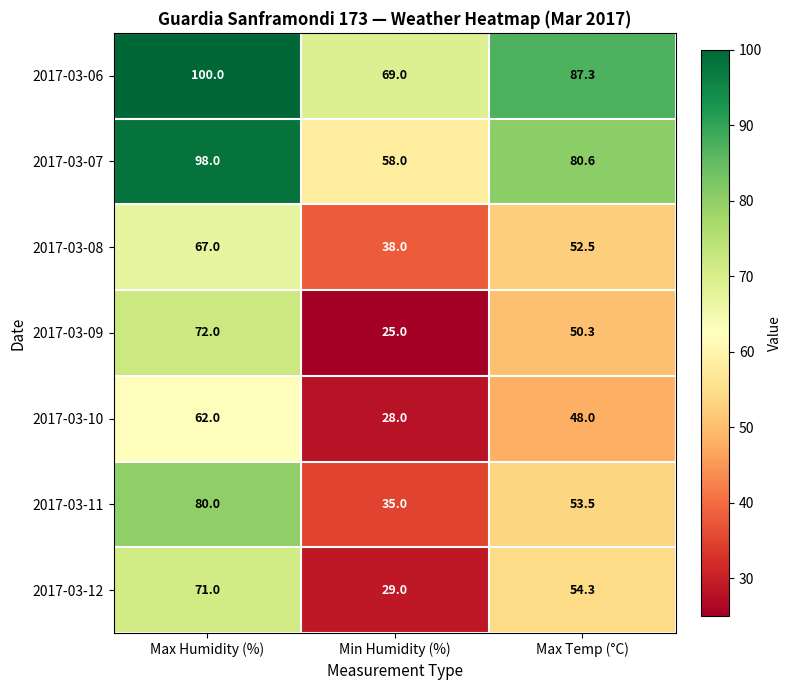

Which series changed the most between Max Humidity (%) and Min Humidity (%)?

2017-03-09